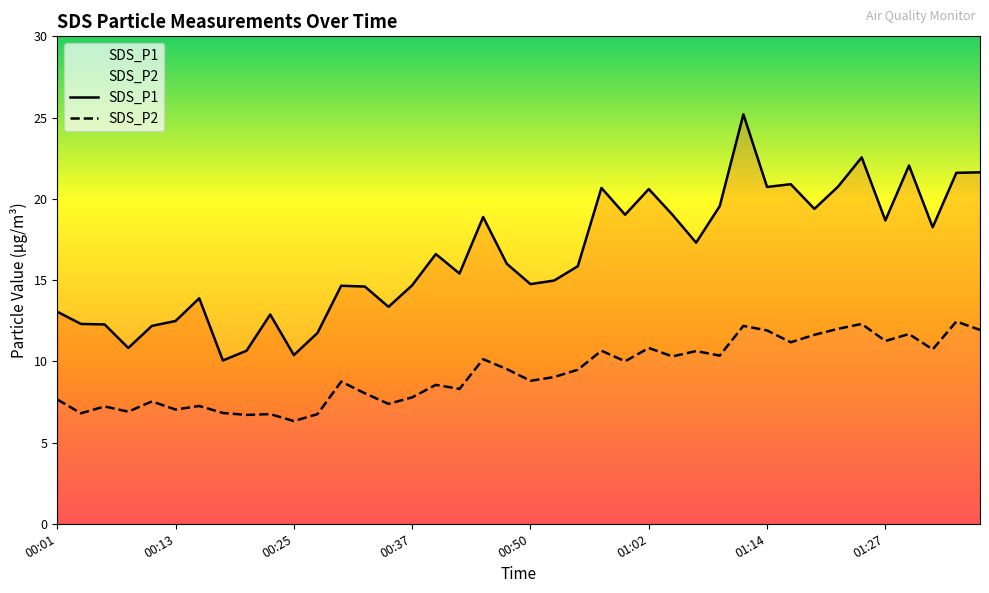

True or false: SDS_P1 and SDS_P2 intersect in this chart.

False